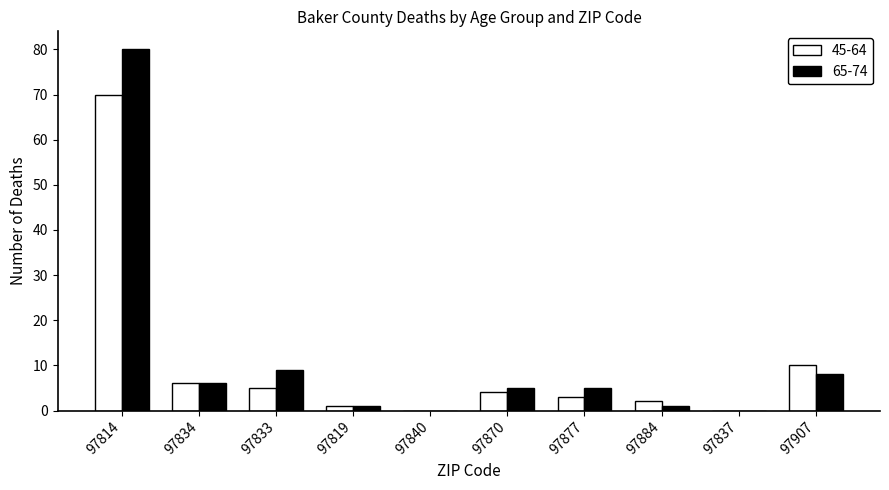

Reading right to left, list all the values displayed in this chart.

45-64: 97907=10	97837=0	97884=2	97877=3	97870=4	97840=0	97819=1	97833=5	97834=6	97814=70
65-74: 97907=8	97837=0	97884=1	97877=5	97870=5	97840=0	97819=1	97833=9	97834=6	97814=80